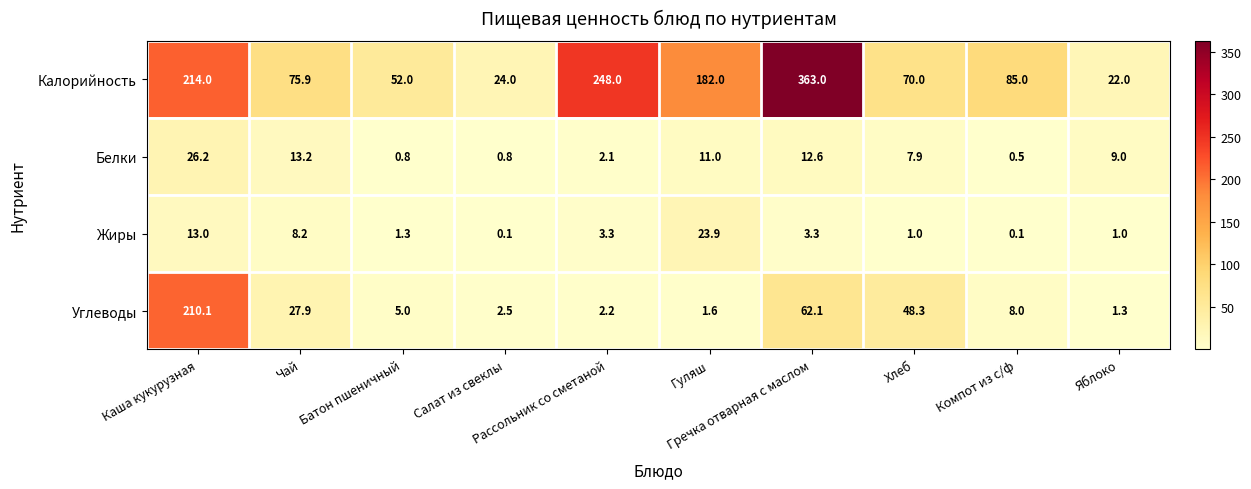

What is the difference between the second highest and second lowest values in the Жиры series?

12.9